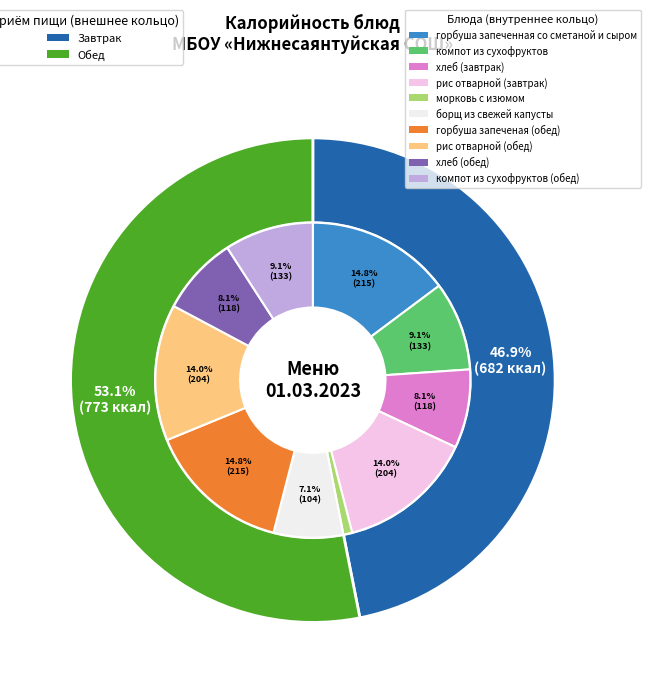

Which category has the biggest portion of the pie?

горбуша запеченная
со сметаной и сыром